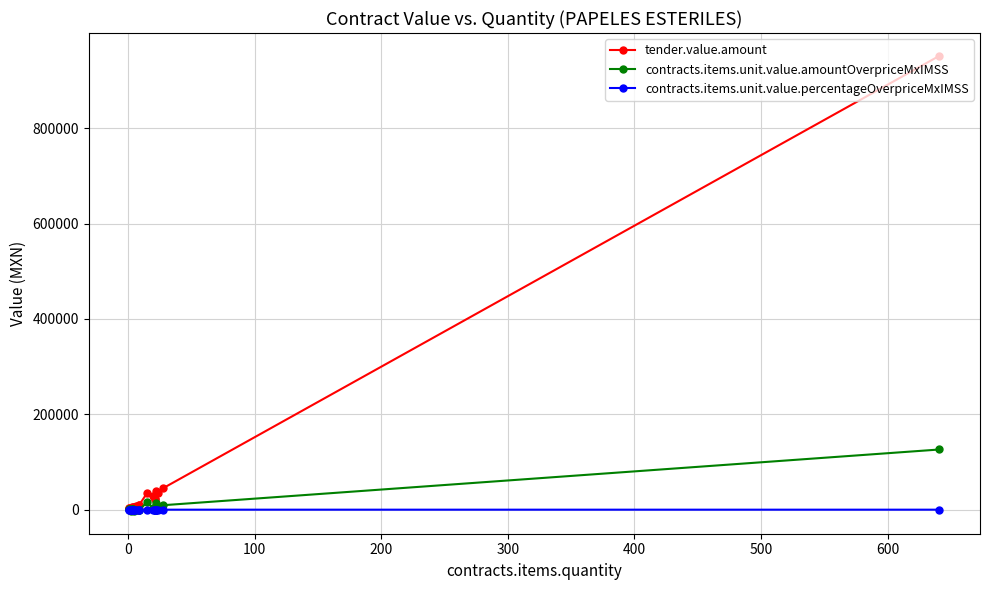

Is it true that tender.value.amount equals 16231.1 at 12?

False